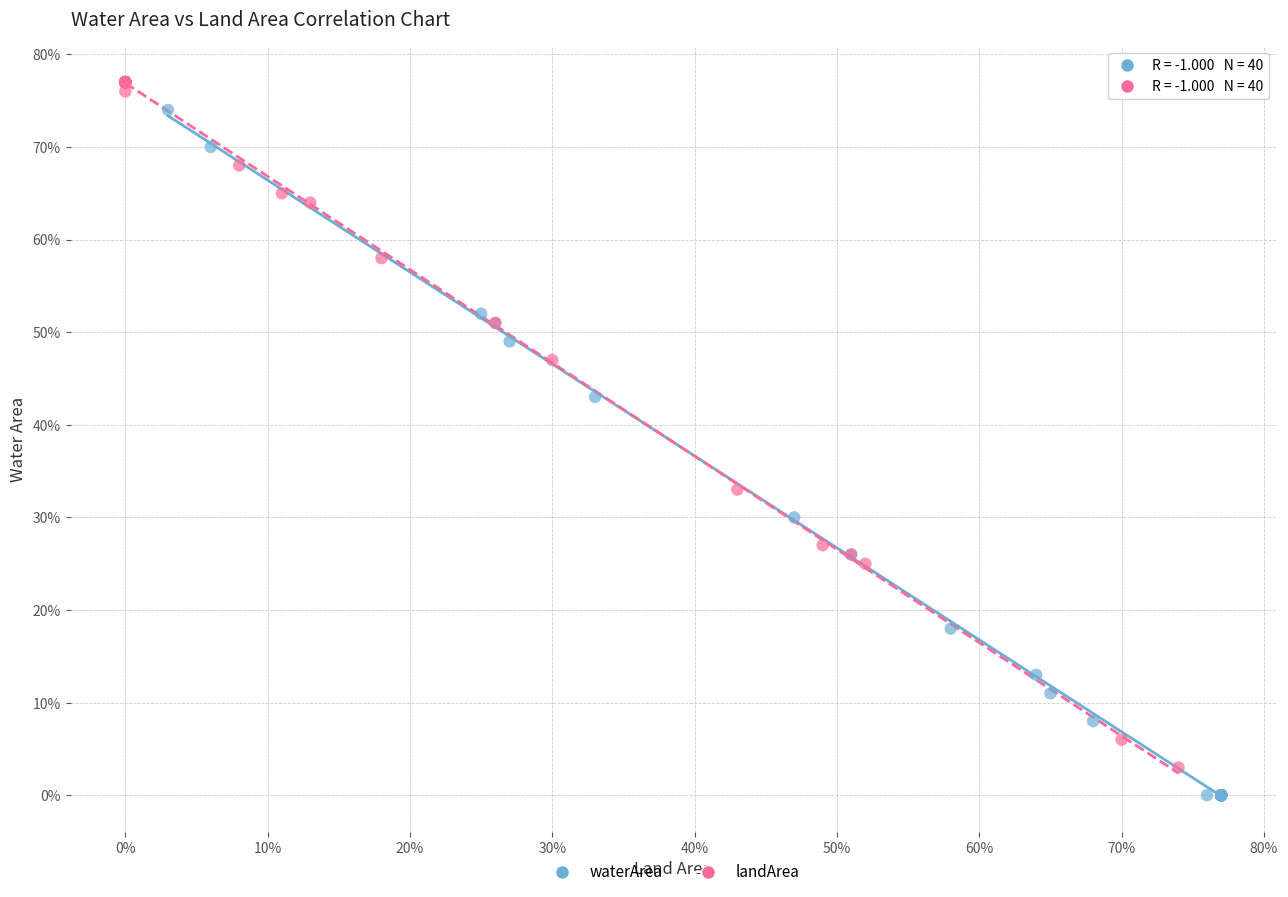

Which series reaches the minimum Y coordinate?

waterArea